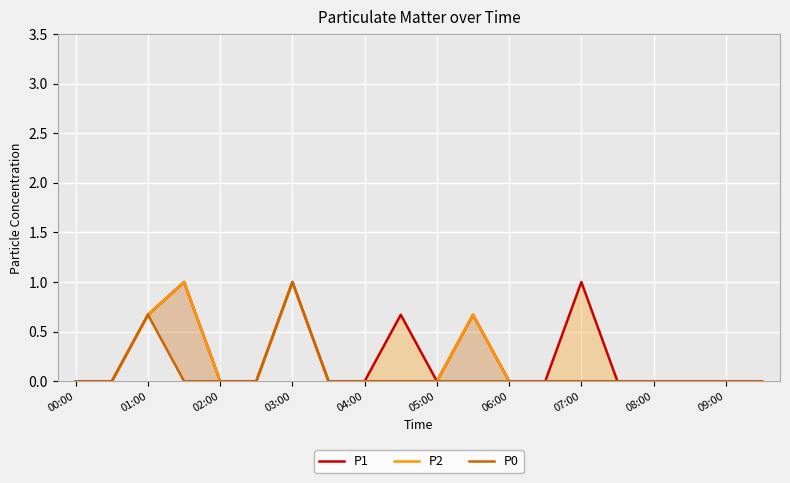

At 09:00, list the series in order from largest to smallest.

P1, P2, P0